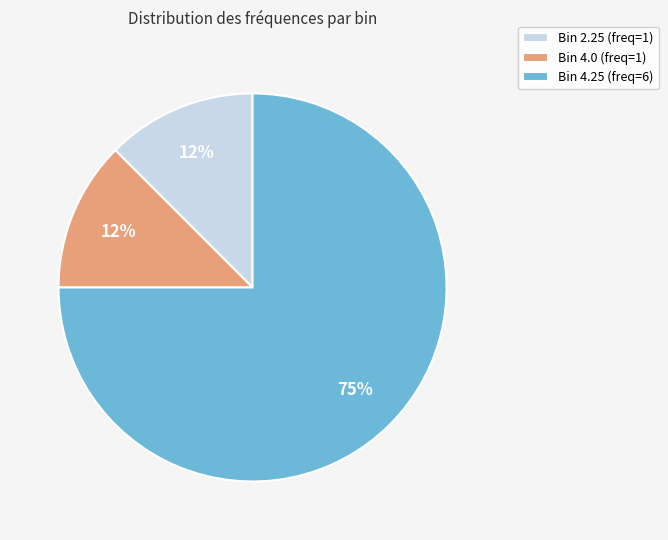

Which has a higher value, Bin 2.25 (freq=1) or Bin 4.25 (freq=6)?

Bin 4.25 (freq=6)